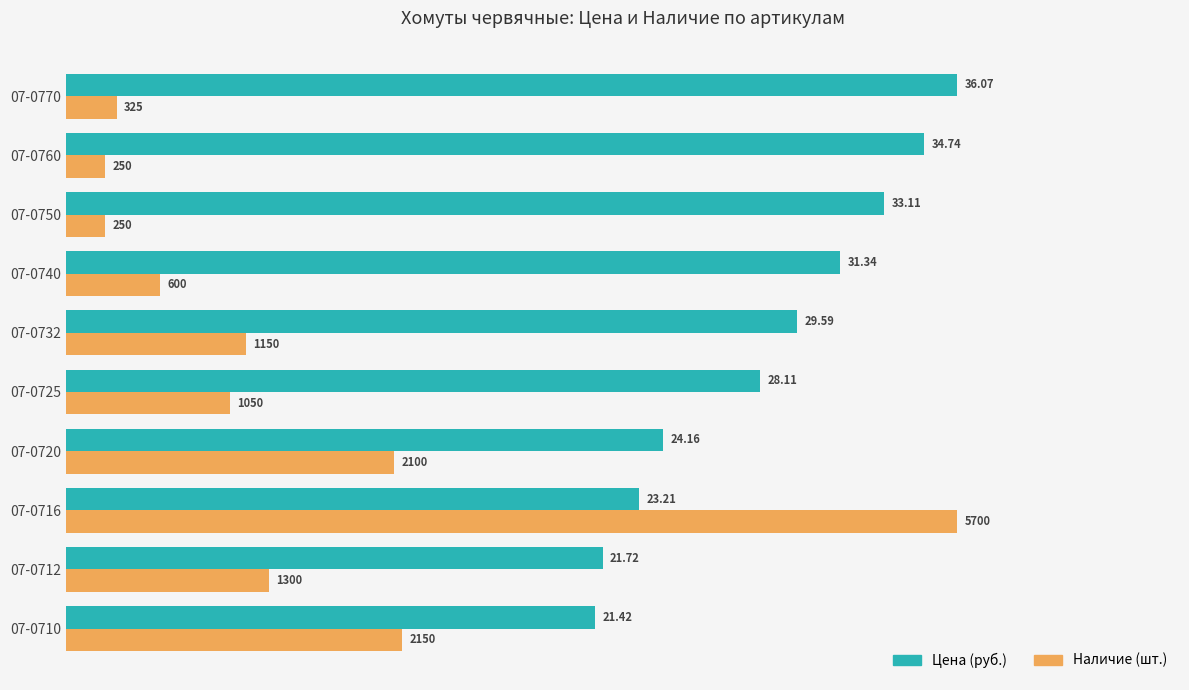

At which category is the sum across all series the highest?

07-0716